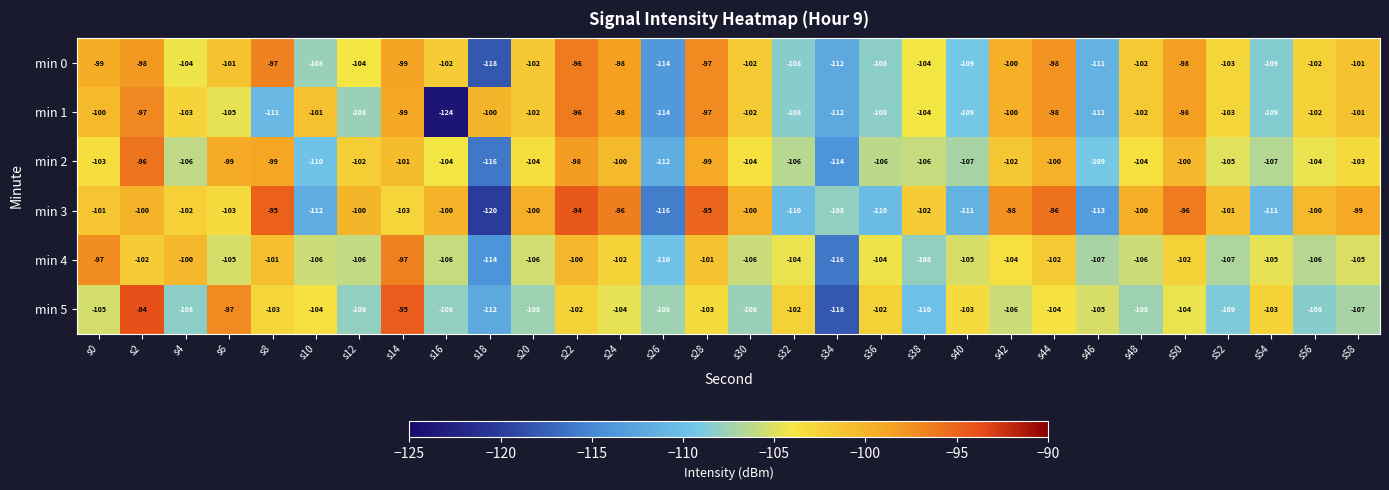

True or false: min 0 has a value of -104 at s38.

True